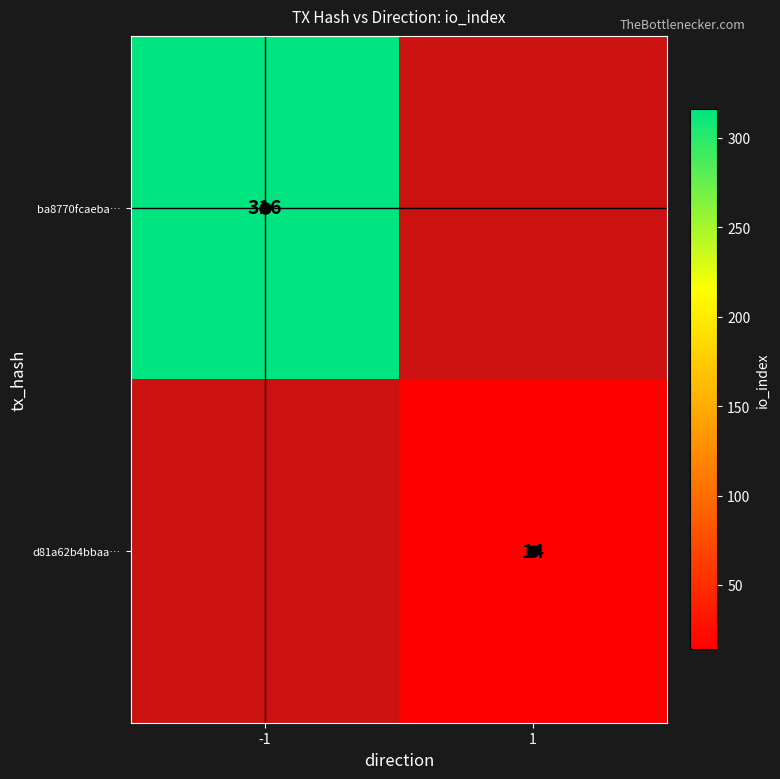

Is it true that ba8770fcaeba… equals 316 at -1?

True